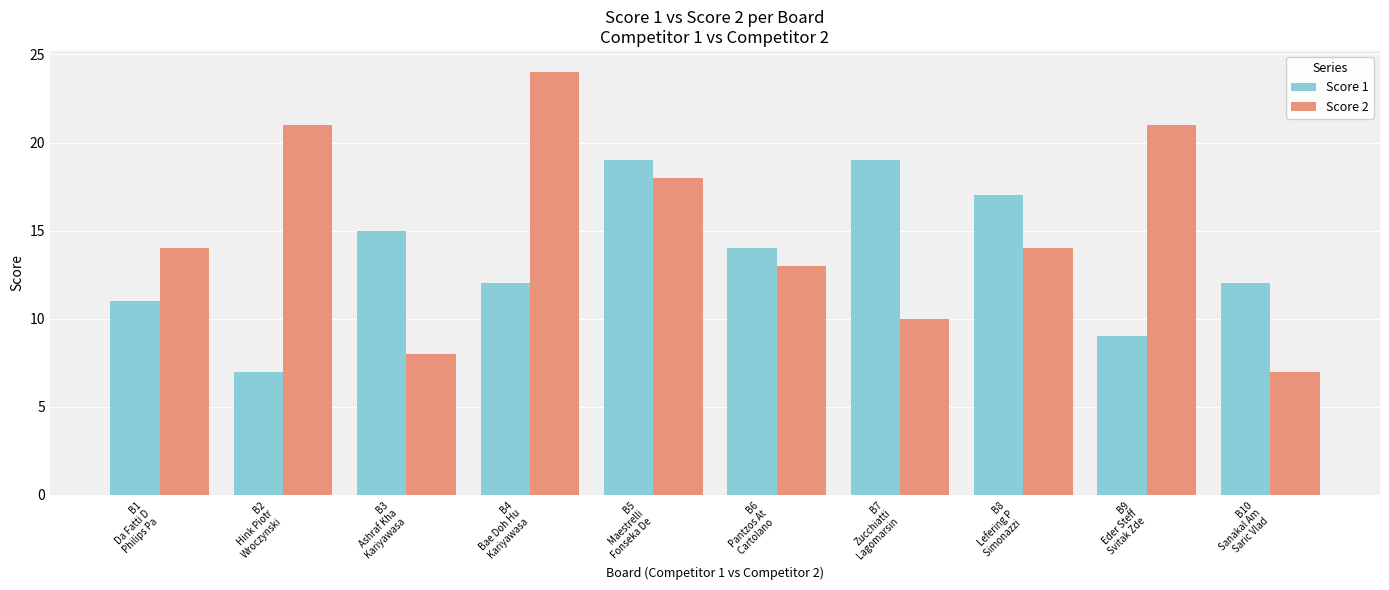

At which label does Score 1 first exceed 14?

B3
Ashraf Kha
Kariyawasa